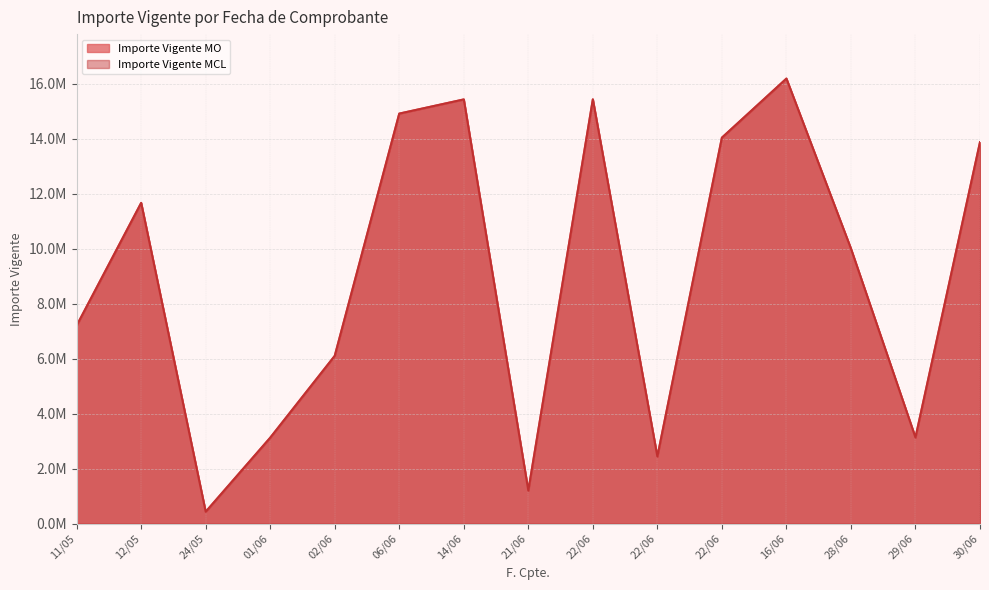

Where is the first local minimum for Importe Vigente MCL?

24/05